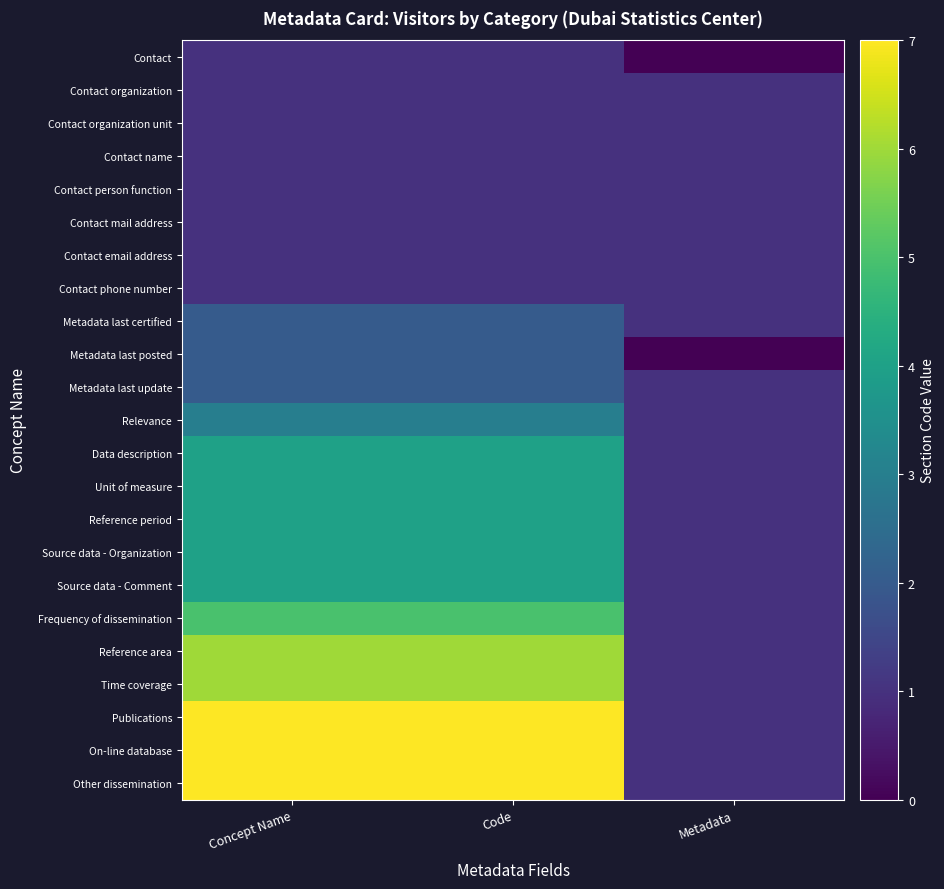

Reading left to right, list all the values displayed in this chart.

Contact: Concept Name=1	Code=1	Metadata=0
Contact organization: Concept Name=1	Code=1	Metadata=1
Contact organization unit: Concept Name=1	Code=1	Metadata=1
Contact name: Concept Name=1	Code=1	Metadata=1
Contact person function: Concept Name=1	Code=1	Metadata=1
Contact mail address: Concept Name=1	Code=1	Metadata=1
Contact email address: Concept Name=1	Code=1	Metadata=1
Contact phone number: Concept Name=1	Code=1	Metadata=1
Metadata last certified: Concept Name=2	Code=2	Metadata=1
Metadata last posted: Concept Name=2	Code=2	Metadata=0
Metadata last update: Concept Name=2	Code=2	Metadata=1
Relevance: Concept Name=3	Code=3	Metadata=1
Data description: Concept Name=4	Code=4	Metadata=1
Unit of measure: Concept Name=4	Code=4	Metadata=1
Reference period: Concept Name=4	Code=4	Metadata=1
Source data - Organization: Concept Name=4	Code=4	Metadata=1
Source data - Comment: Concept Name=4	Code=4	Metadata=1
Frequency of dissemination: Concept Name=5	Code=5	Metadata=1
Reference area: Concept Name=6	Code=6	Metadata=1
Time coverage: Concept Name=6	Code=6	Metadata=1
Publications: Concept Name=7	Code=7	Metadata=1
On-line database: Concept Name=7	Code=7	Metadata=1
Other dissemination: Concept Name=7	Code=7	Metadata=1